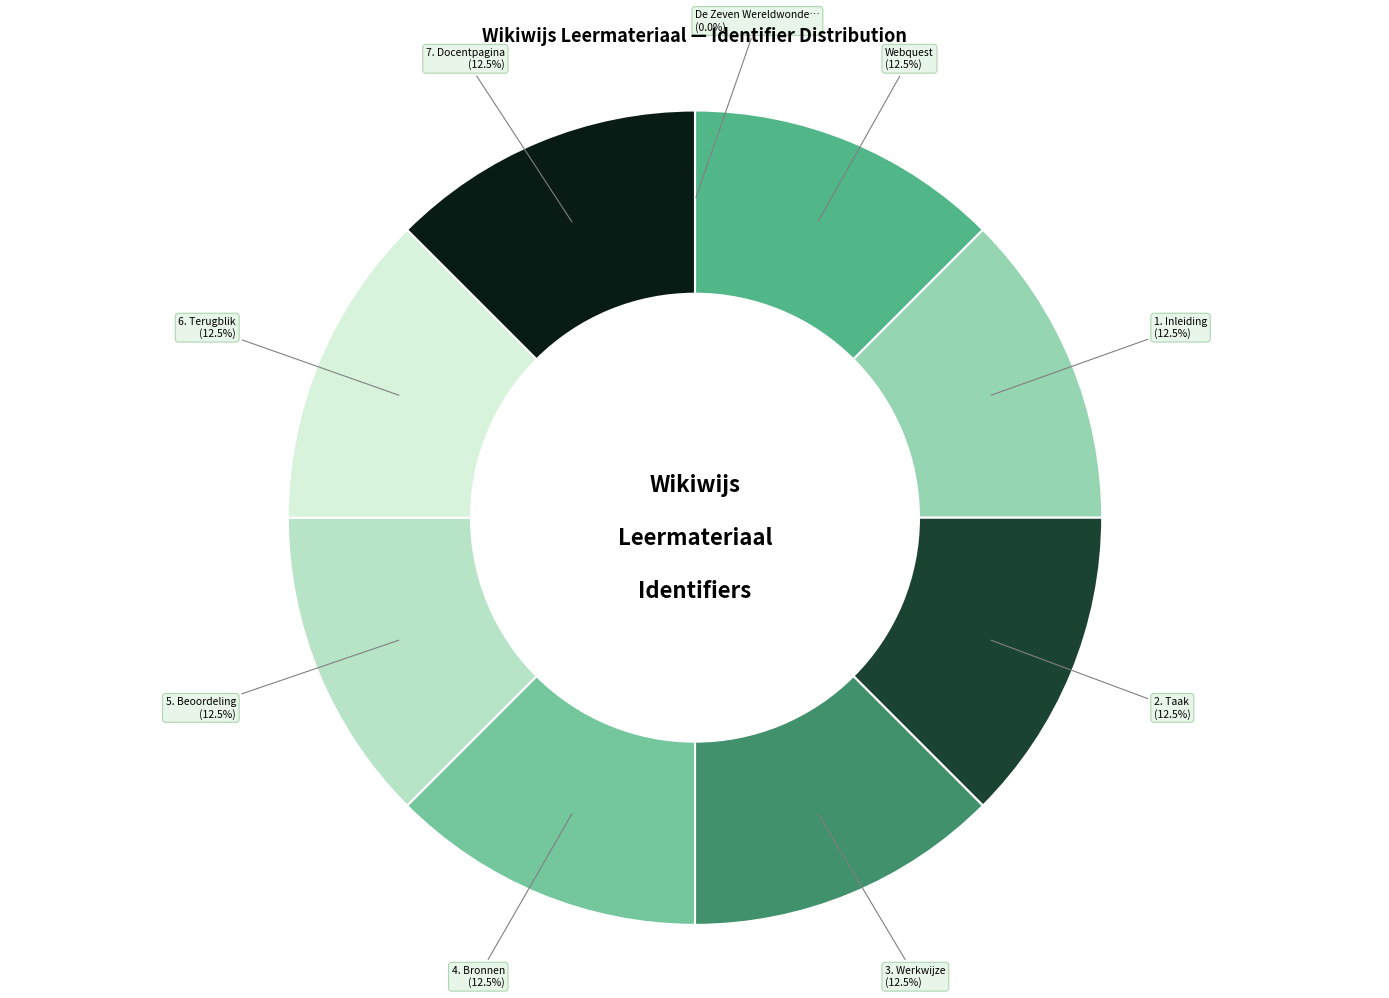

Does any single category account for the majority?

No